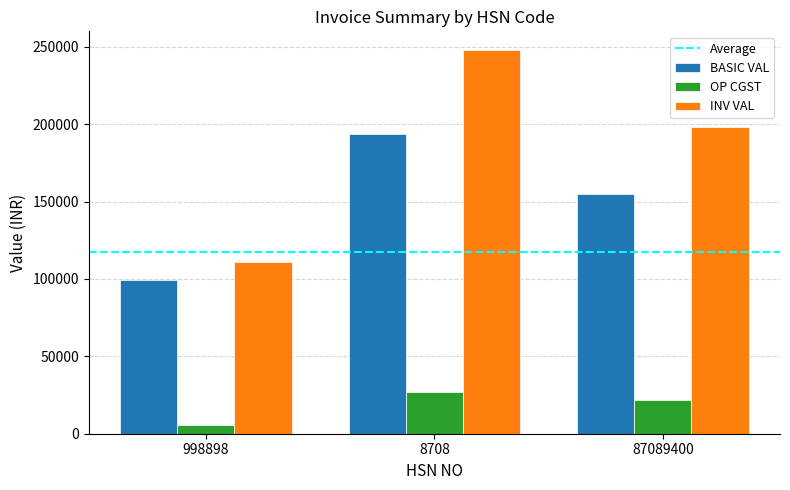

How many bars are there in total?

9